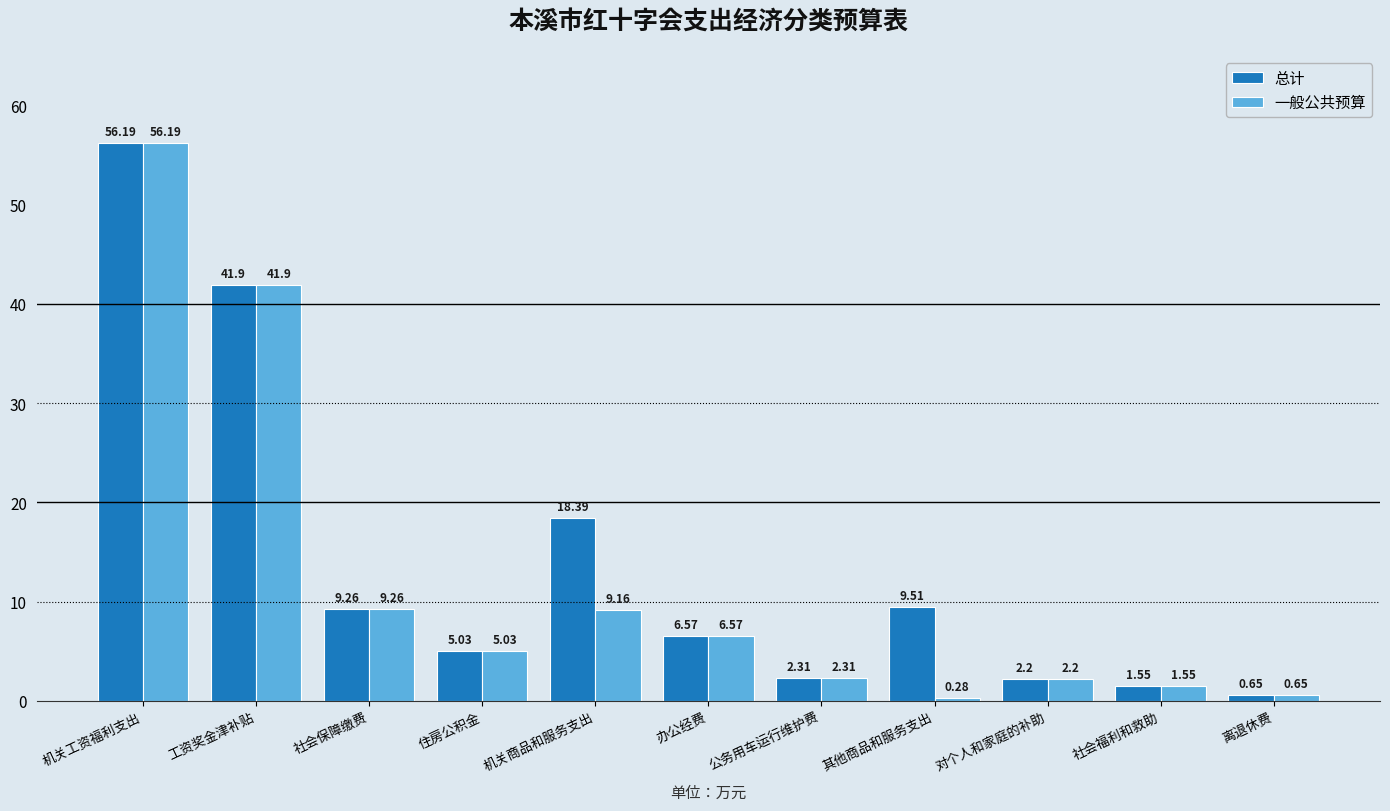

Where is 总计 nearest to the value 28?

机关商品和服务支出